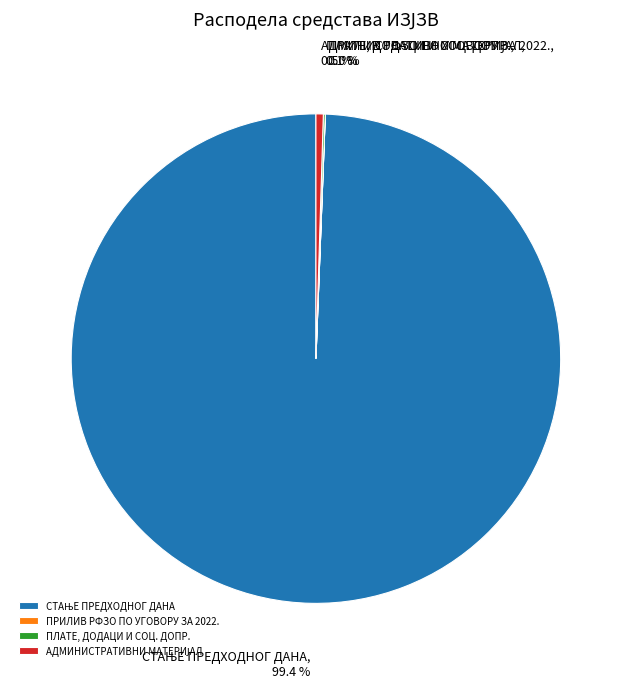

Is there a majority slice in this chart?

Yes